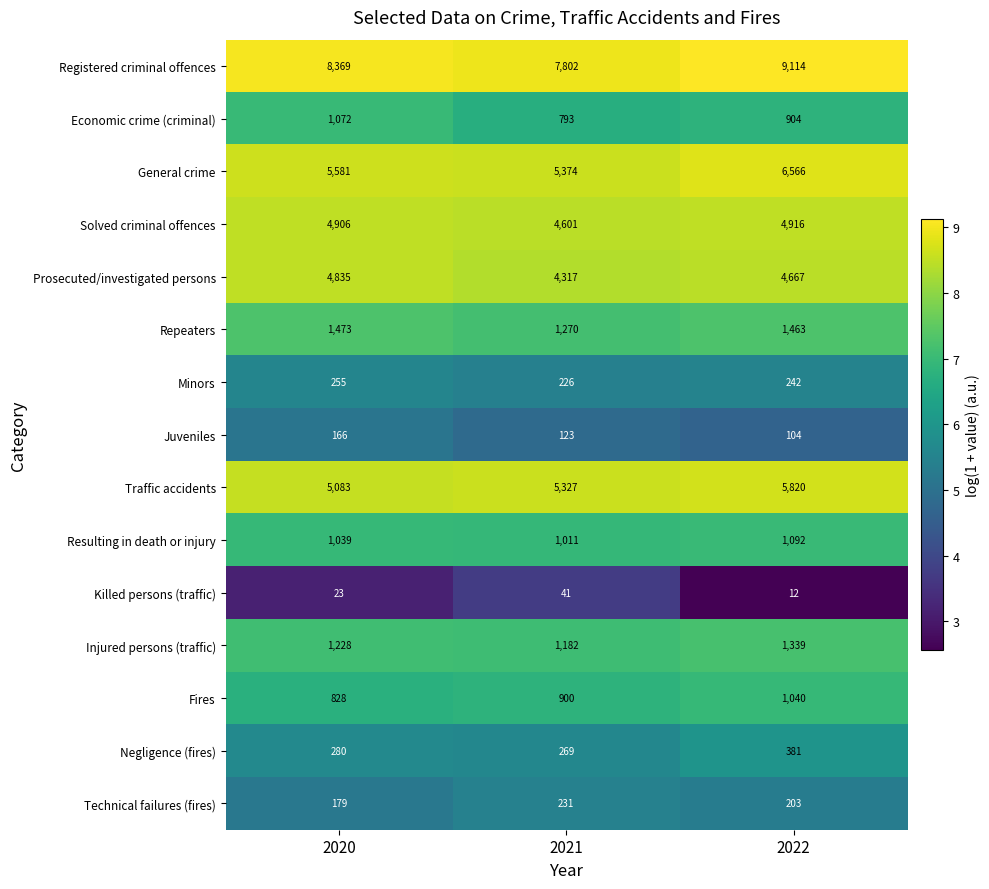

How many Resulting in death or injury values are between 1011 and 1092?

3